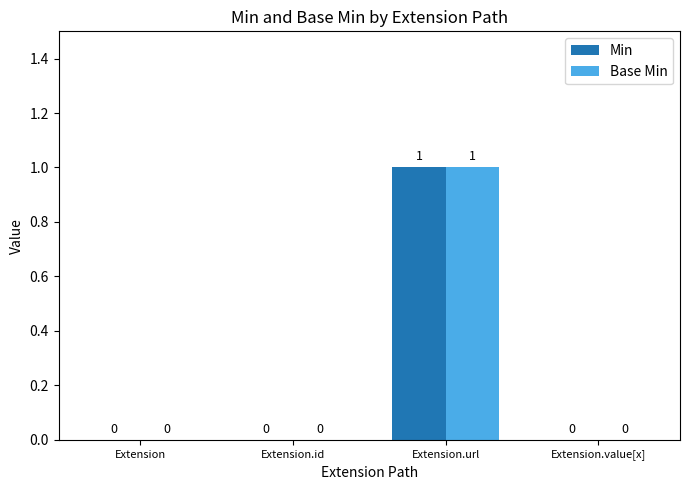

What is the total value across all series at Extension.url?

2